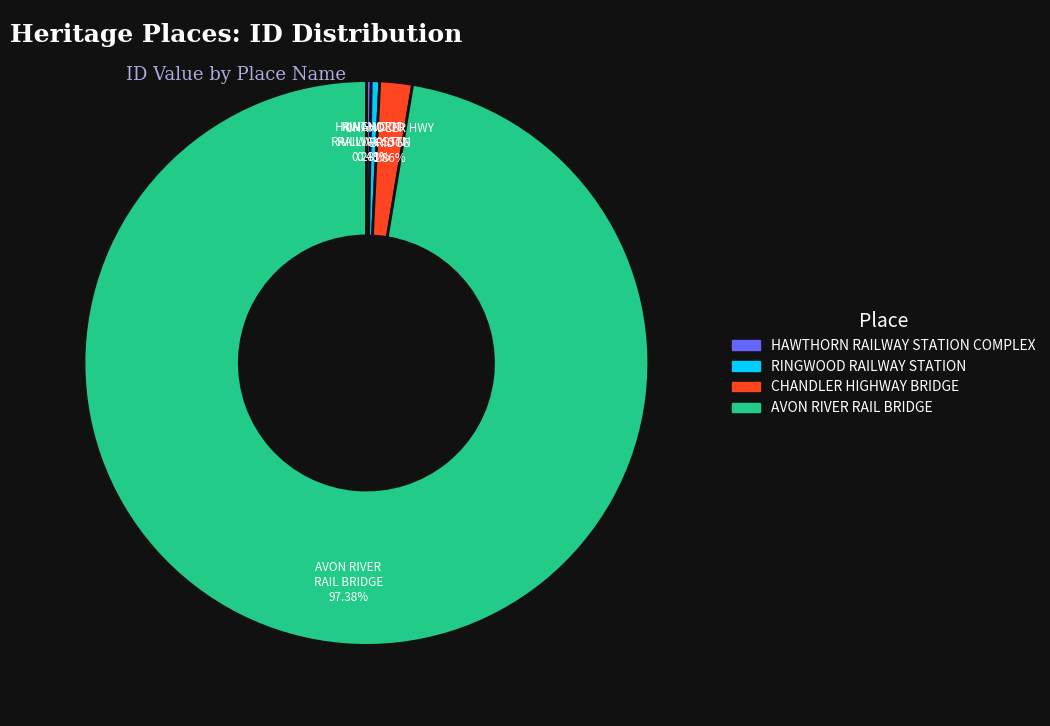

Which slice is the largest?

AVON RIVER RAIL BRIDGE